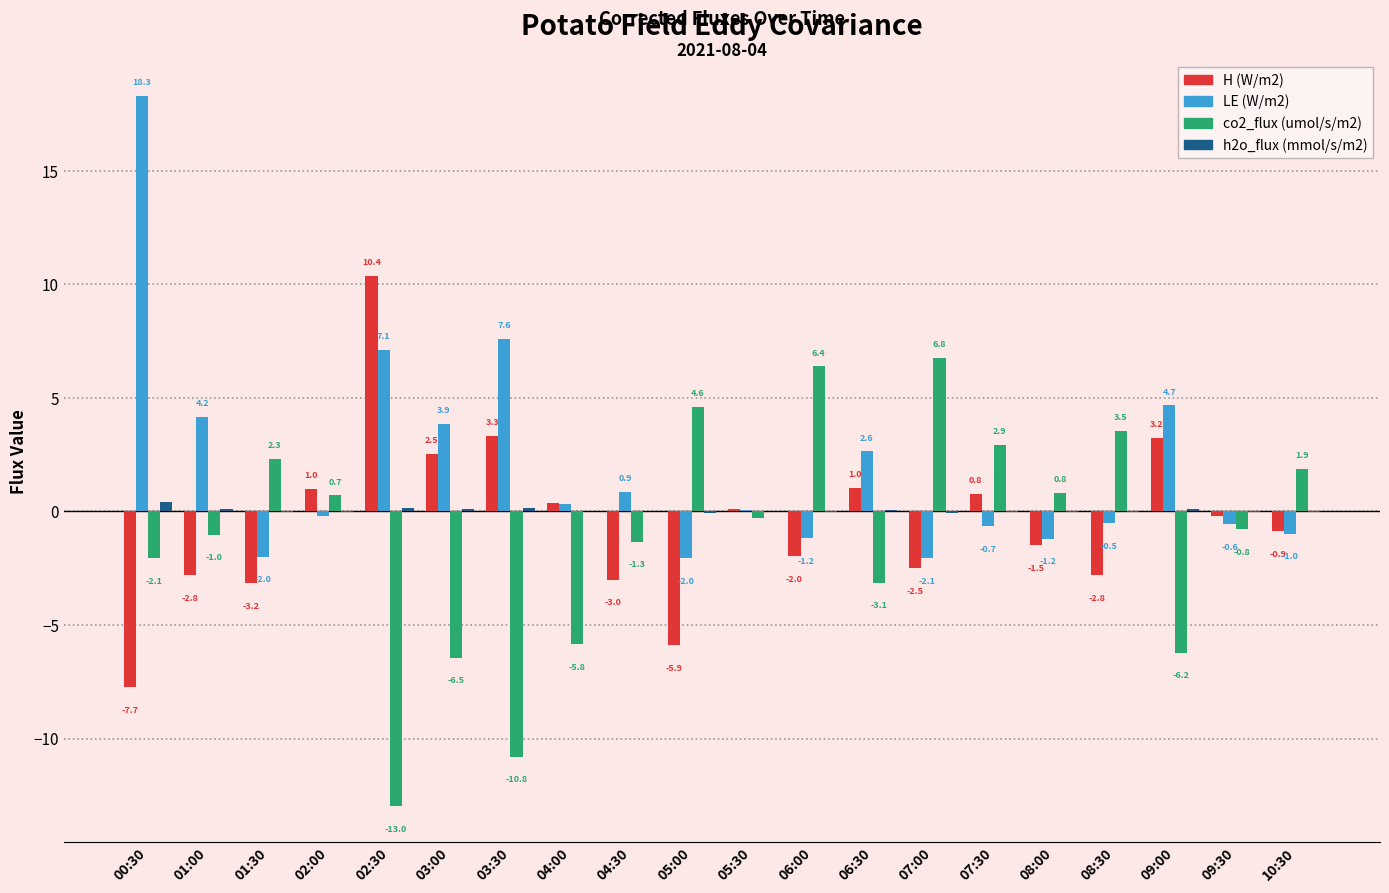

Count the number of categories in the chart.

20